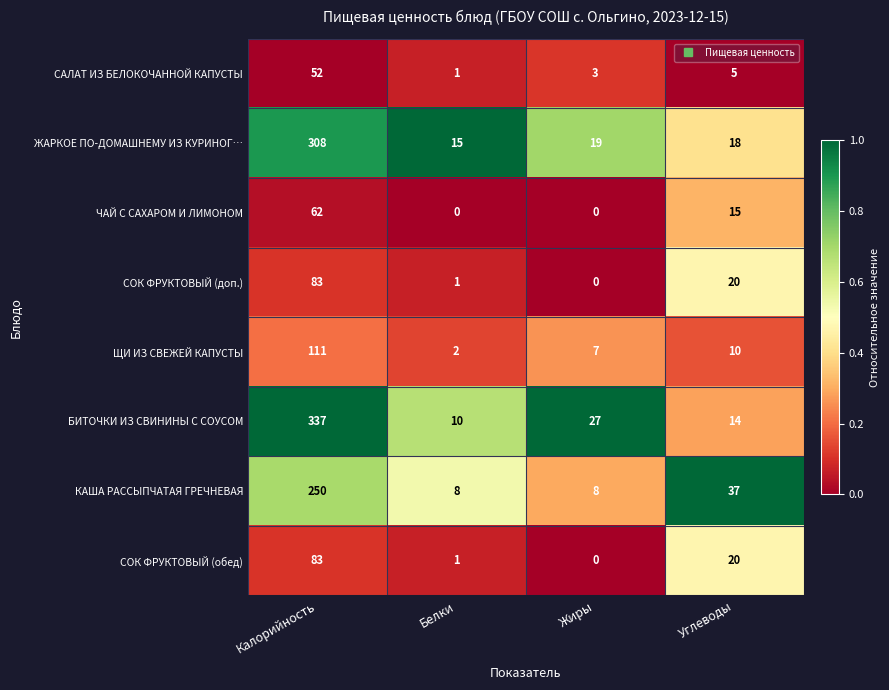

Which series has the largest total across all categories?

БИТОЧКИ ИЗ СВИНИНЫ С СОУСОМ